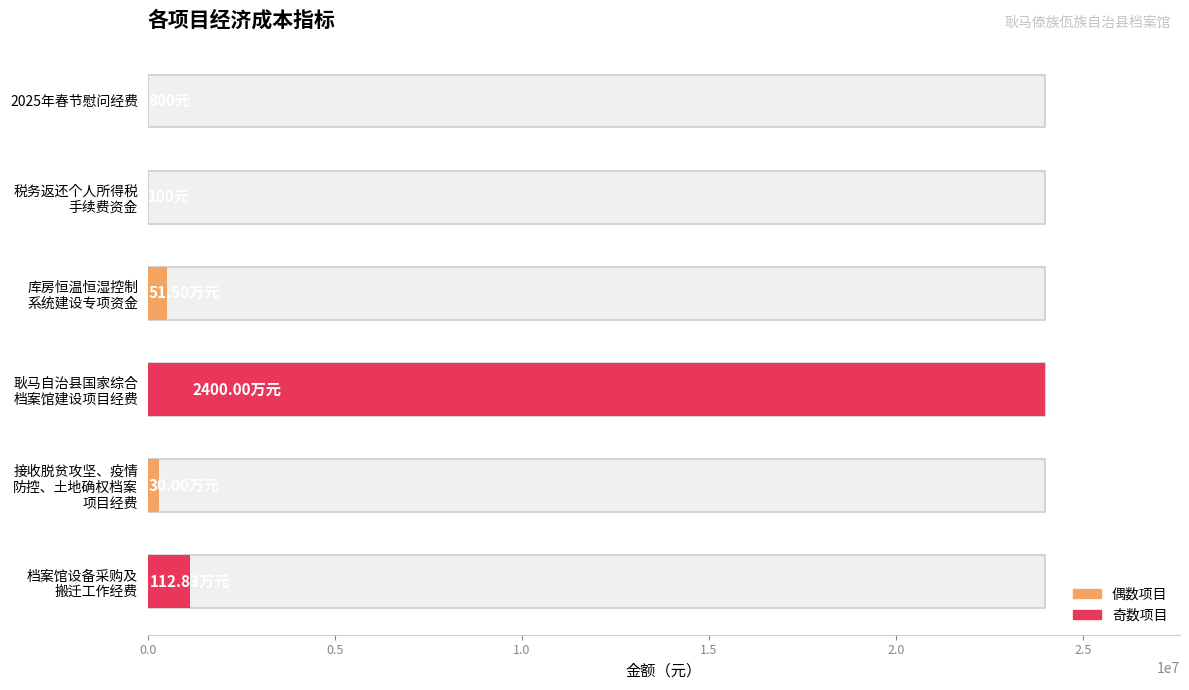

What is the difference between the maximum and minimum values?

23999900